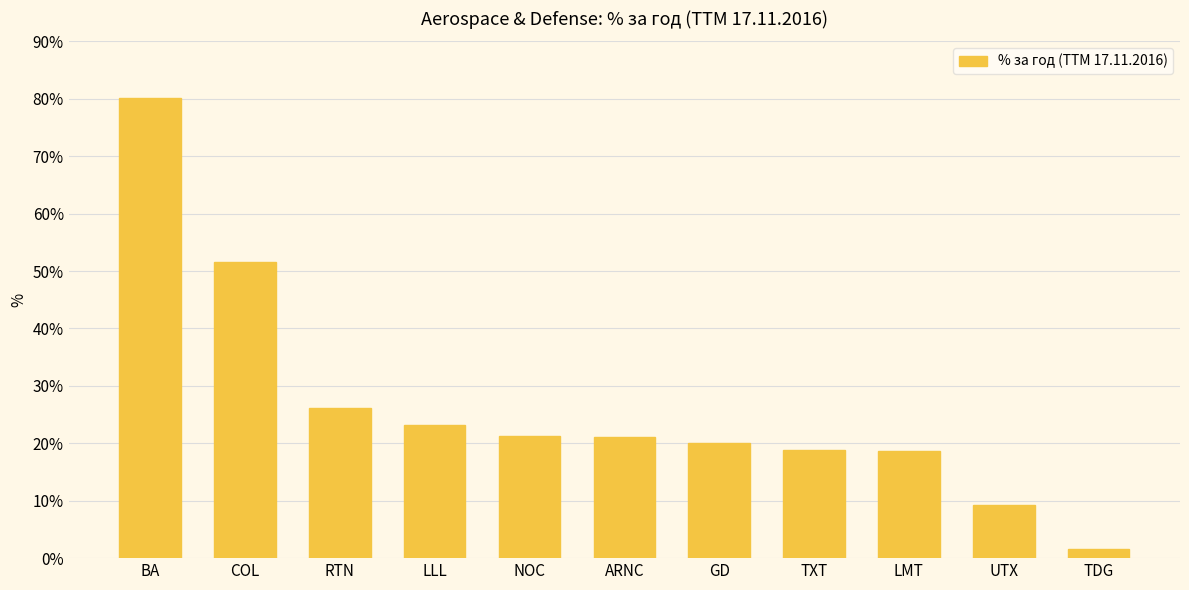

What is the average value?

26.5